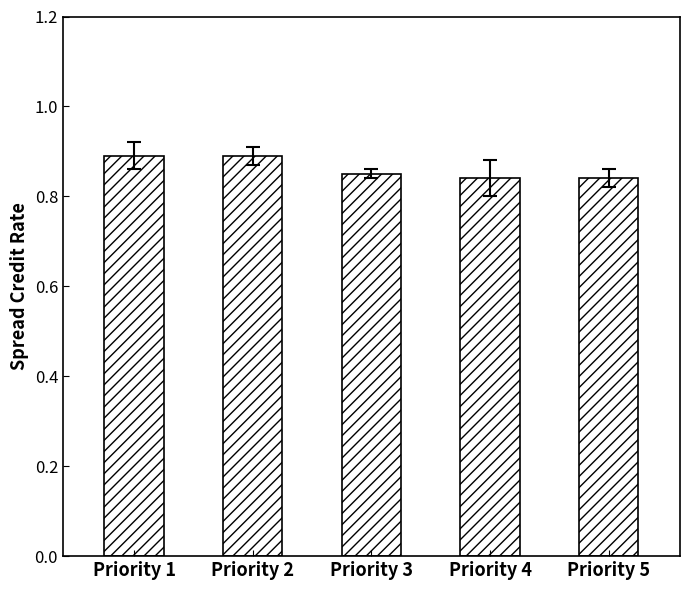

What is the sum of the values at Priority 2 and Priority 3?

1.7